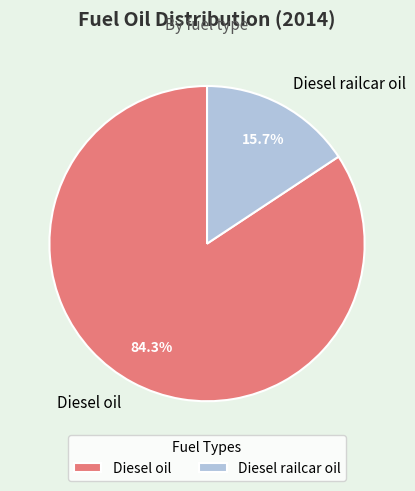

How many slices are in this pie chart?

2